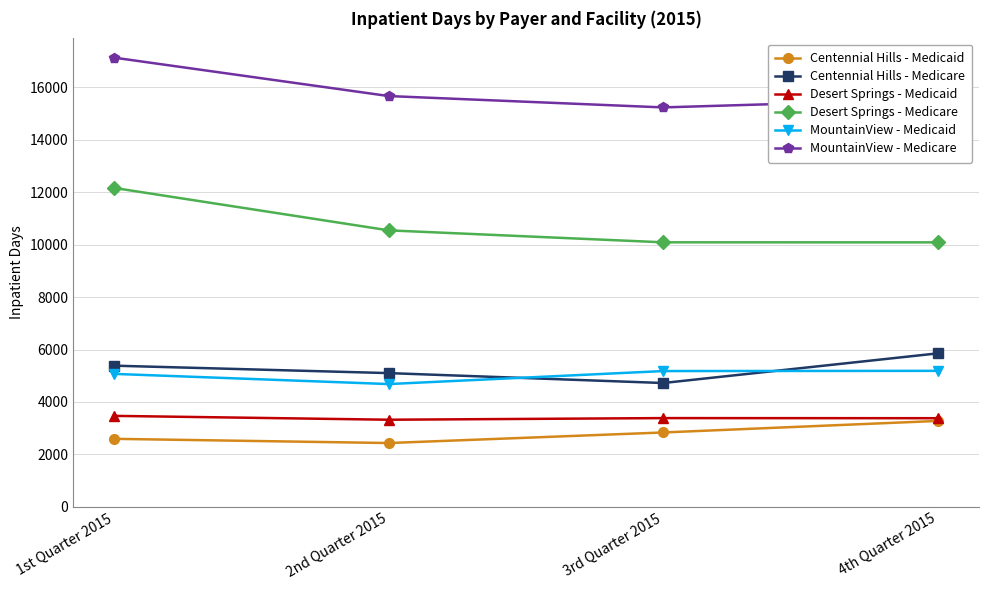

The Centennial Hills - Medicare series shows 7810 at 3rd Quarter 2015. True or false?

False